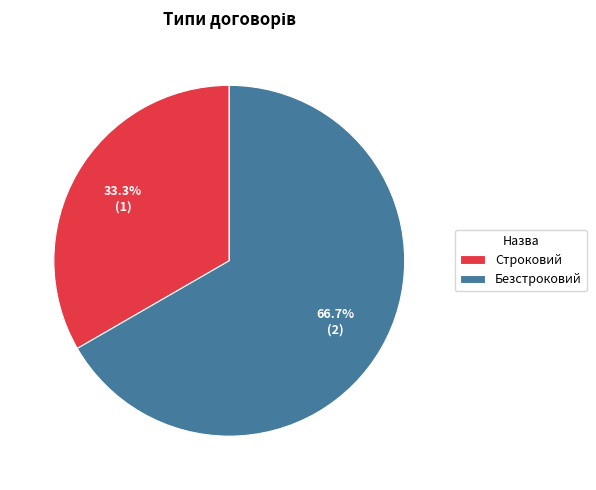

Count the number of slices in the pie.

2